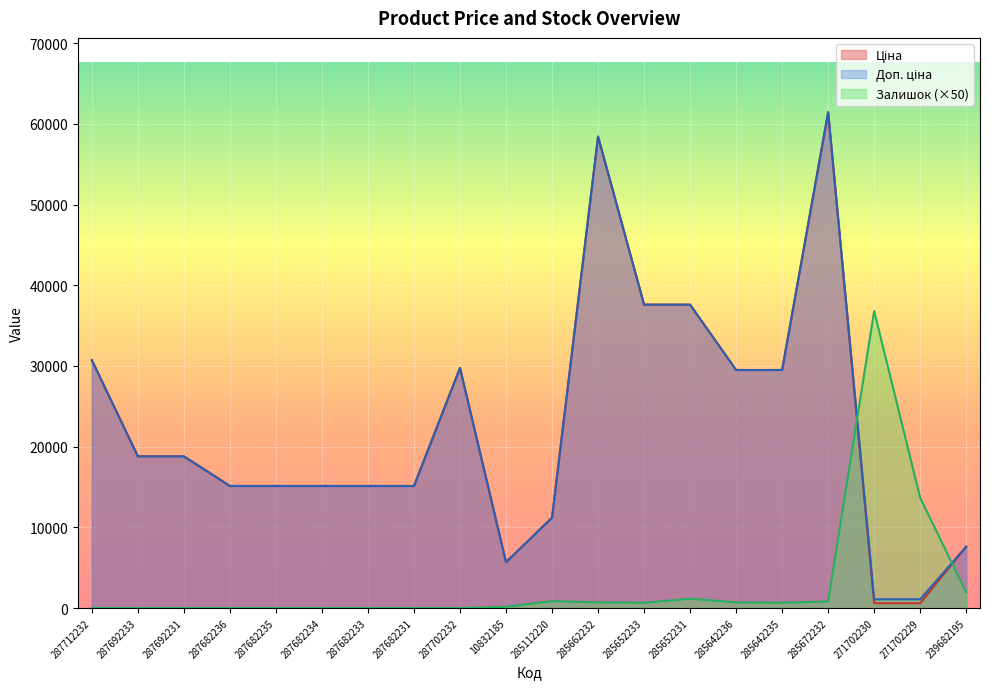

What is the approximate value of Доп. ціна at 271702229?

1081.7